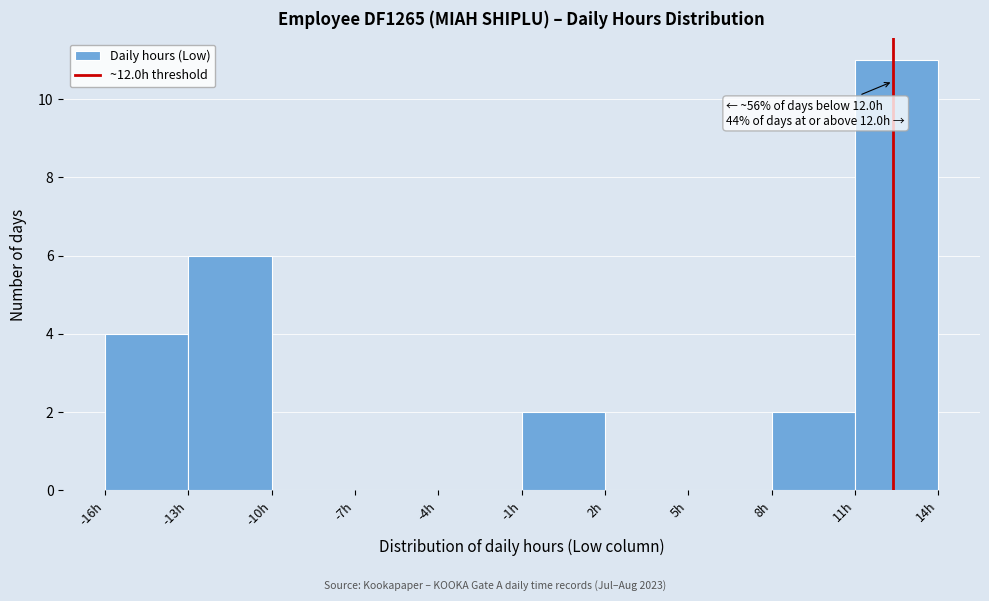

Reading right to left, what are all the values shown in this chart?

11h=11	8h=2	5h=0	2h=0	-1h=2	-4h=0	-7h=0	-10h=0	-13h=6	-16h=4